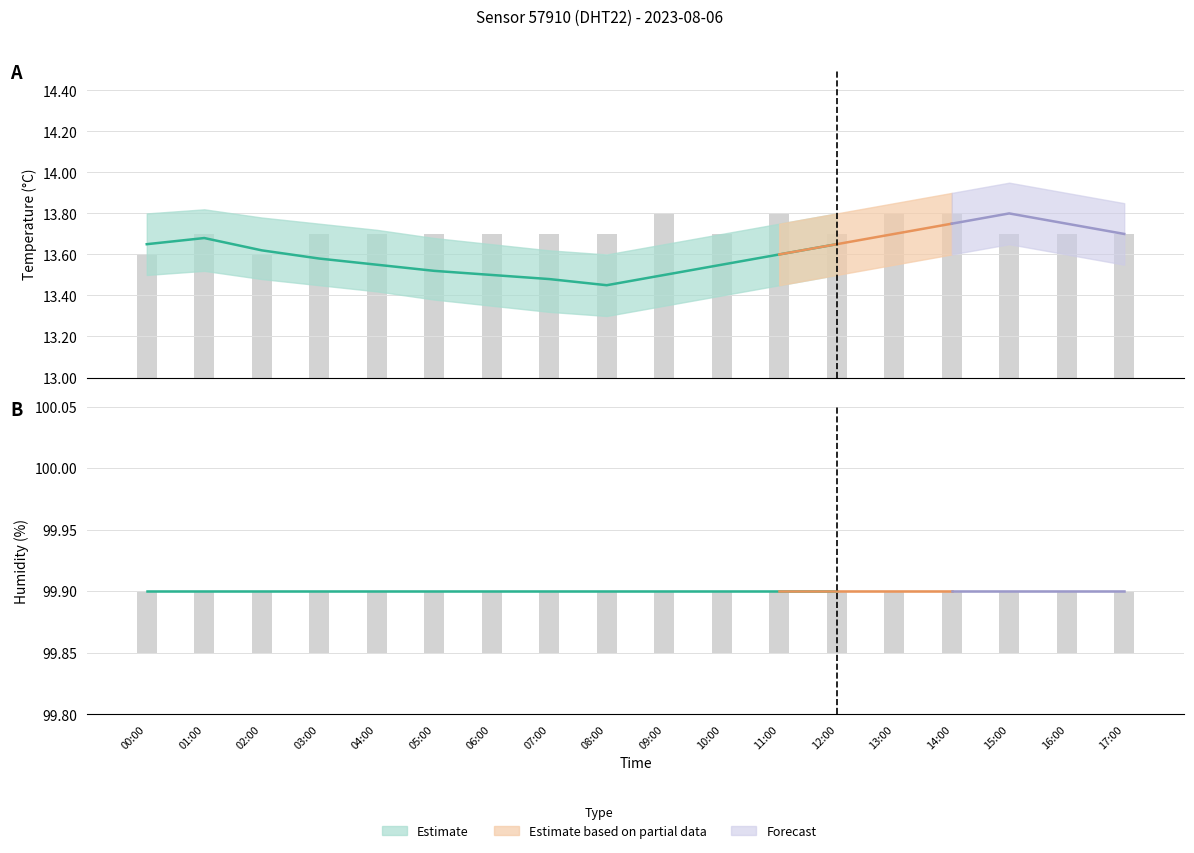

At how many categories does at least one series exceed 26?

18